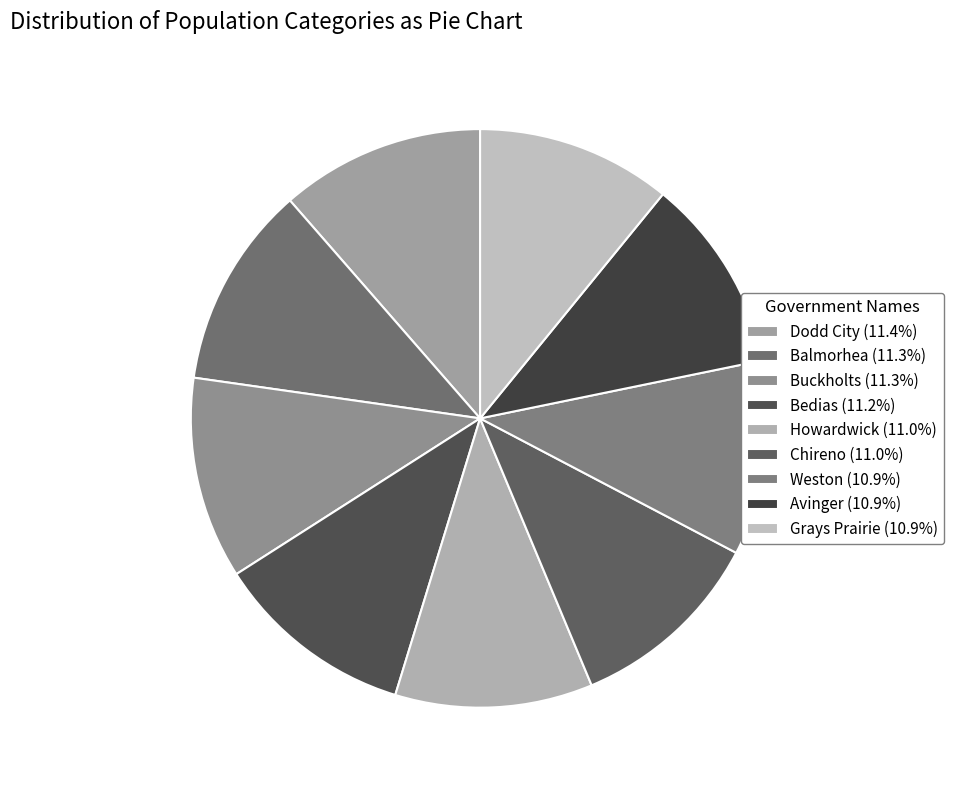

What is the smallest slice in the pie chart?

Avinger